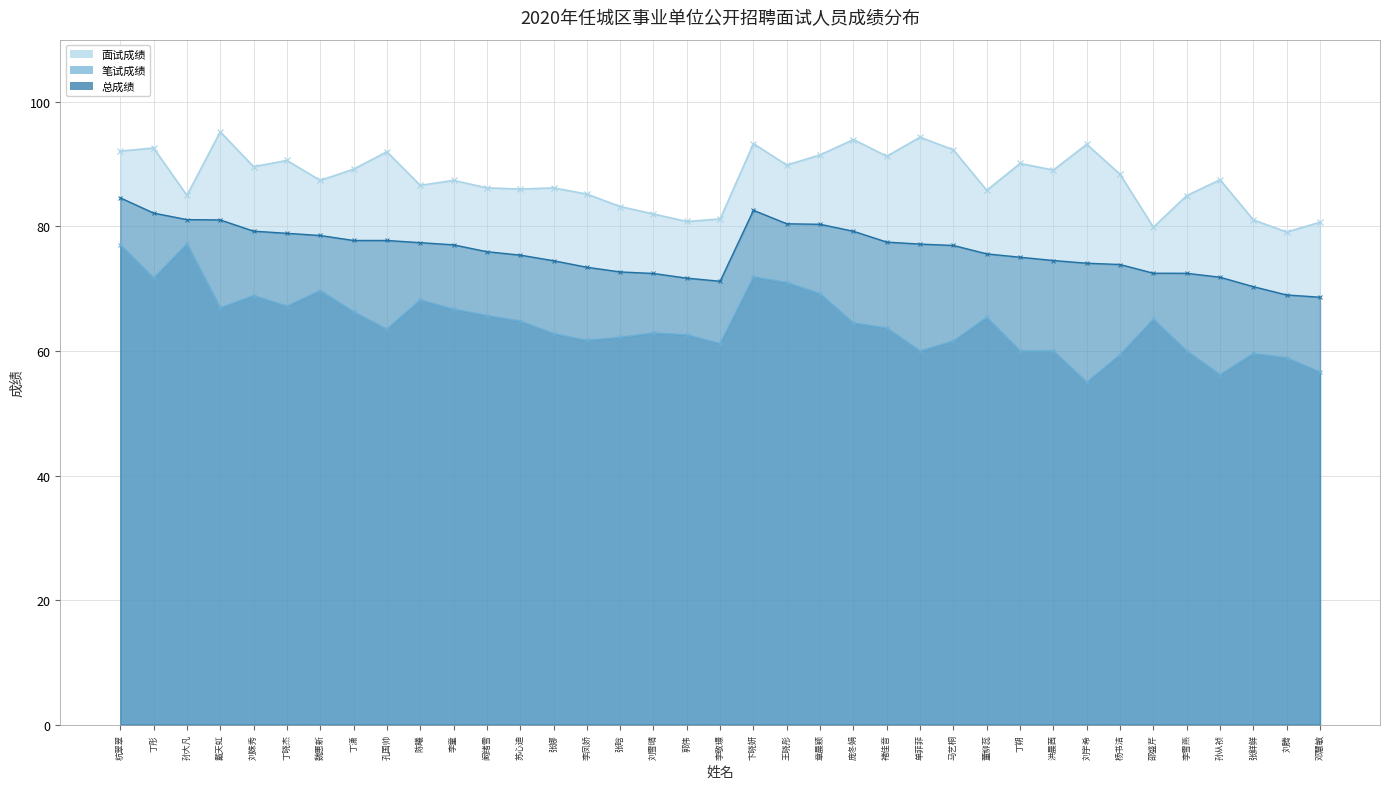

True or false: 面试成绩 has a value of 137.4 at 李童.

False